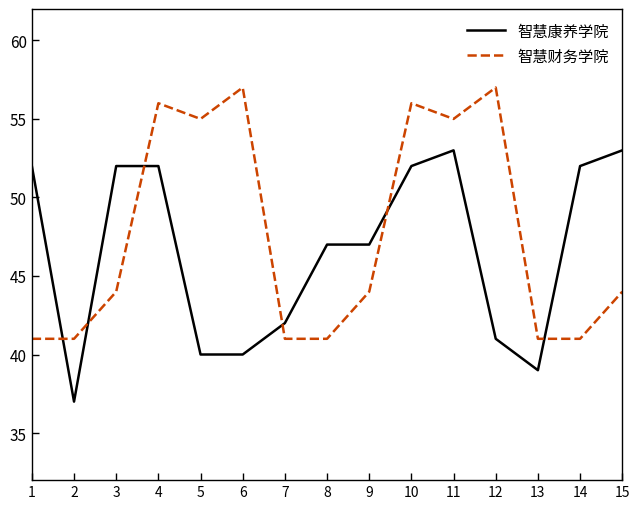

Between 2 and 14, which series saw the biggest shift?

智慧康养学院